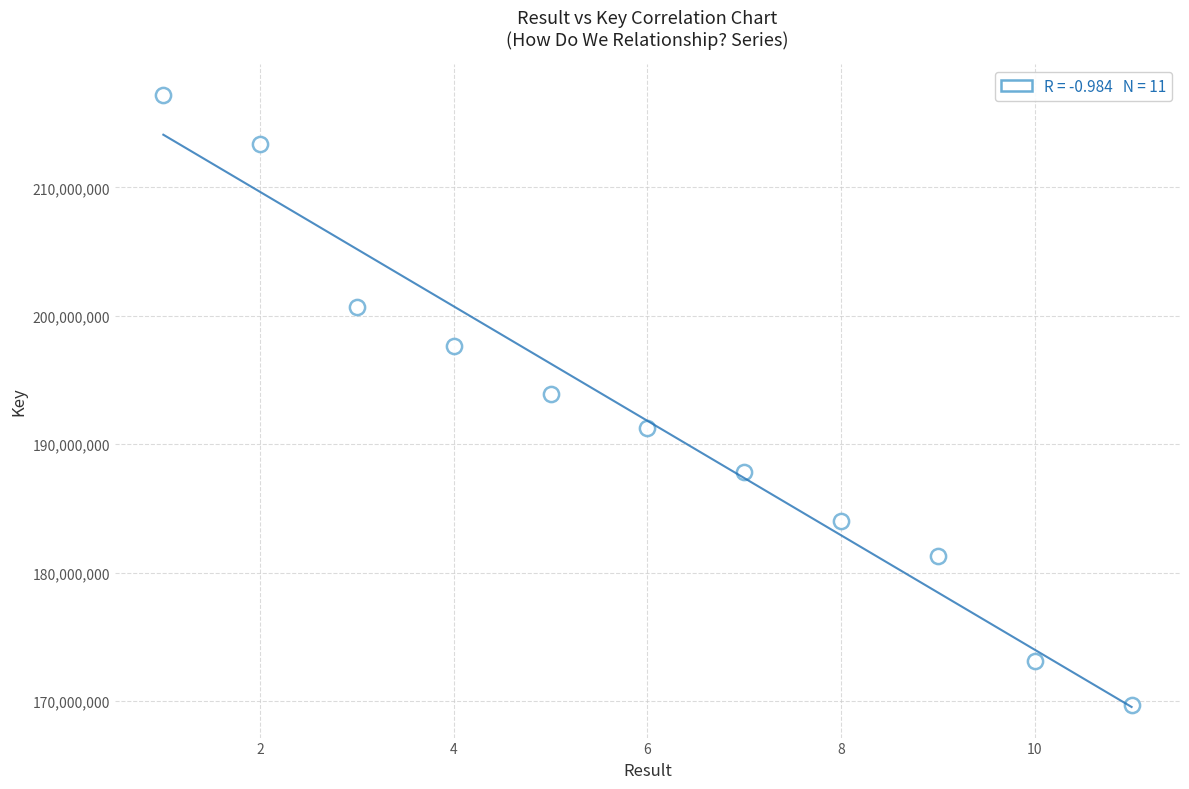

What is the range of Y values (max minus min)?

47533781